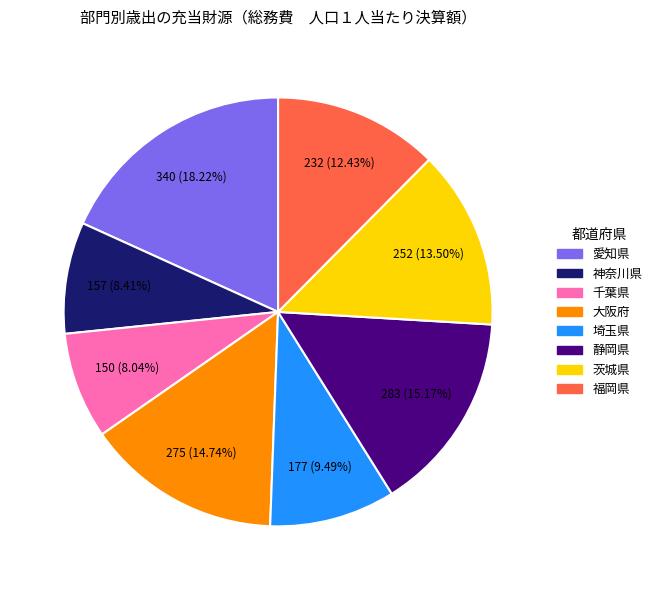

Which has a higher value, 愛知県 or 茨城県?

愛知県